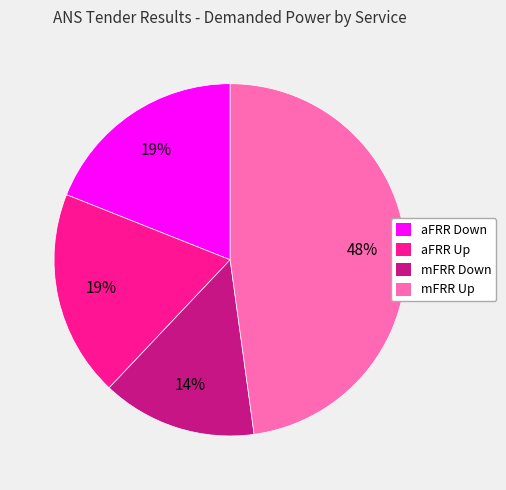

Which slice is the largest?

mFRR Up